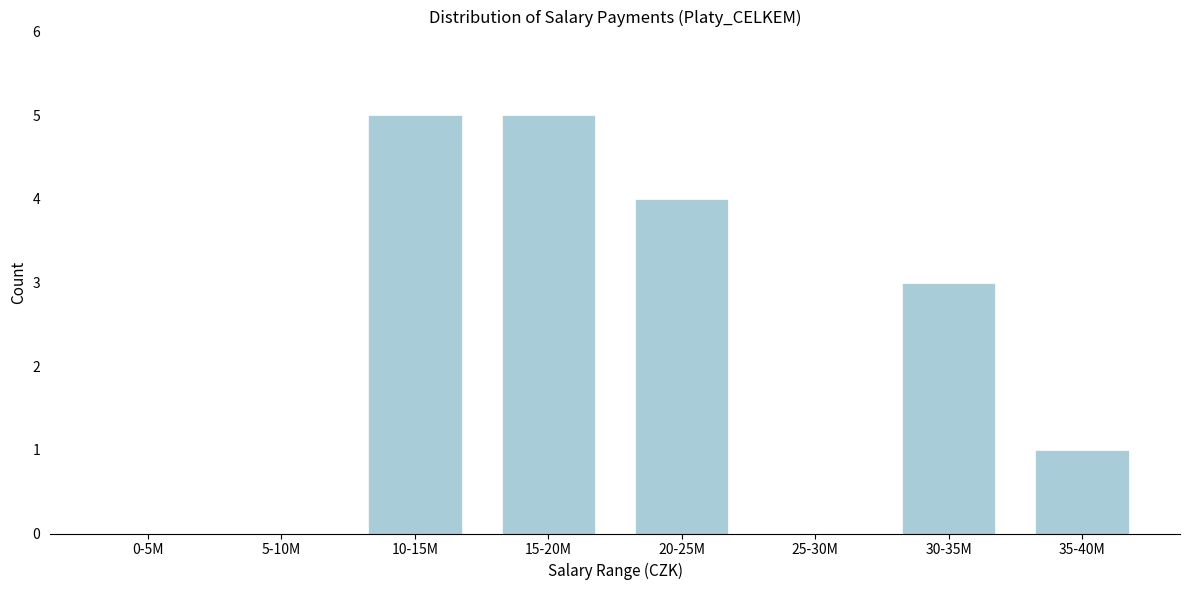

Reading left to right, what are all the values shown in this chart?

0-5M=0	5-10M=0	10-15M=5	15-20M=5	20-25M=4	25-30M=0	30-35M=3	35-40M=1